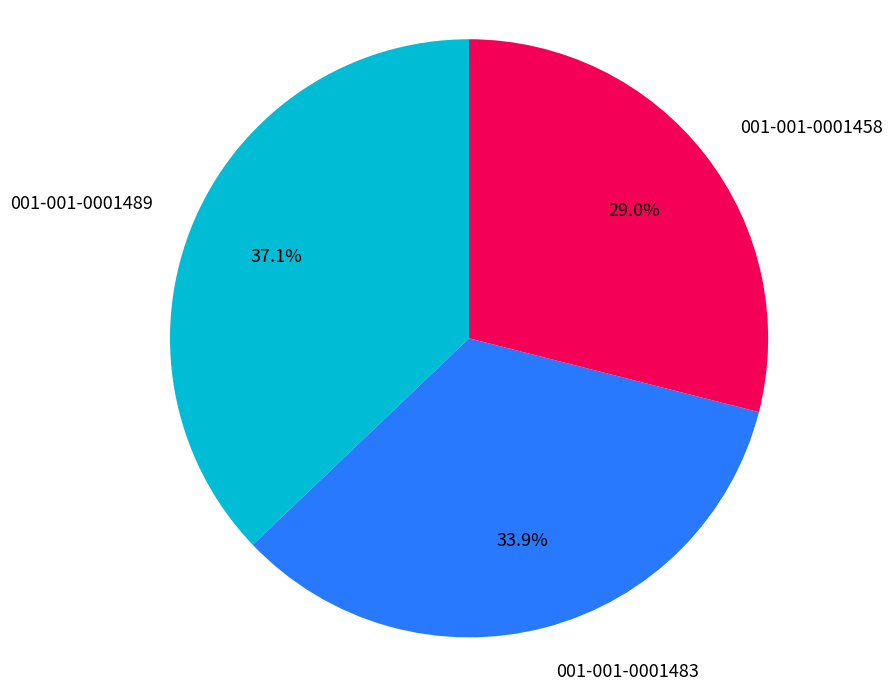

To the nearest percent, what is the average slice percentage?

33%